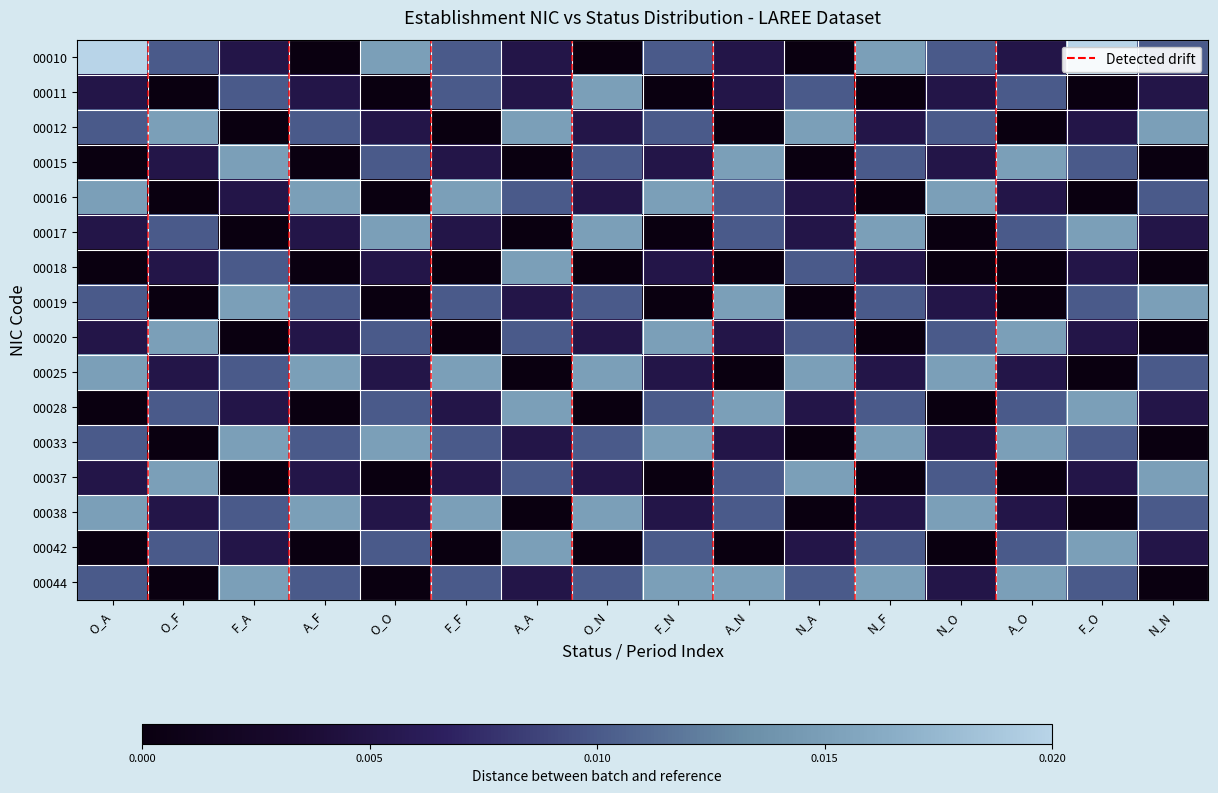

At which category does the chart reach its minimum across all series?

A_F